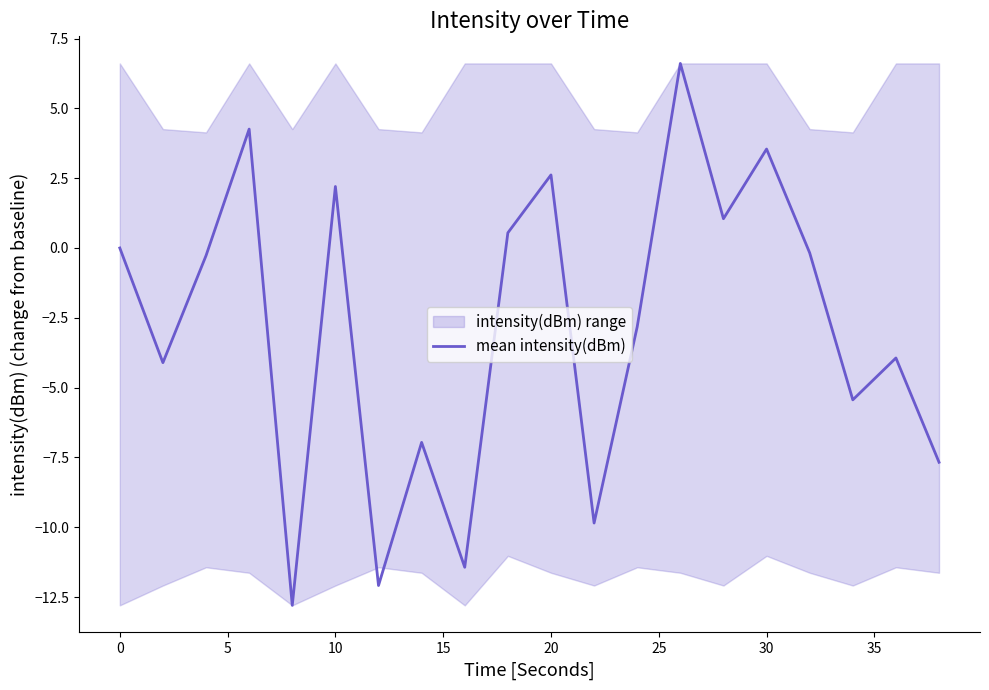

What is the lowest value of the mean intensity(dBm) series?

-12.8